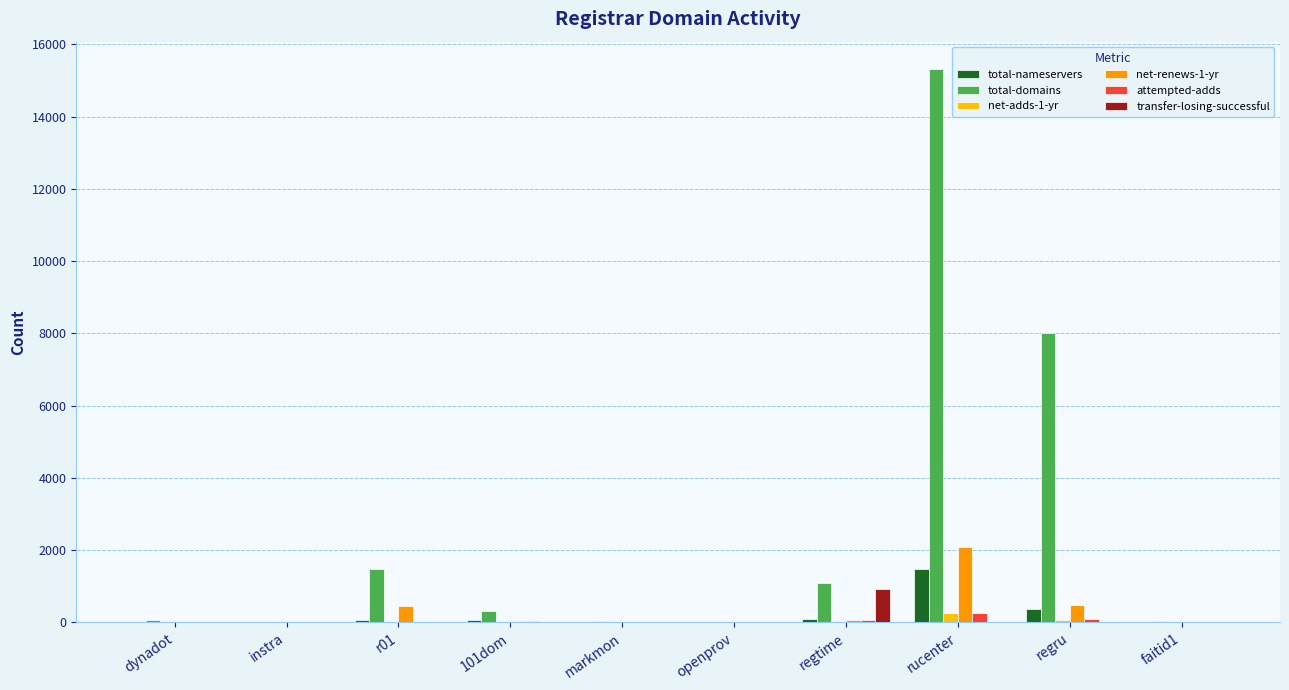

Which category has the highest value across all series?

rucenter